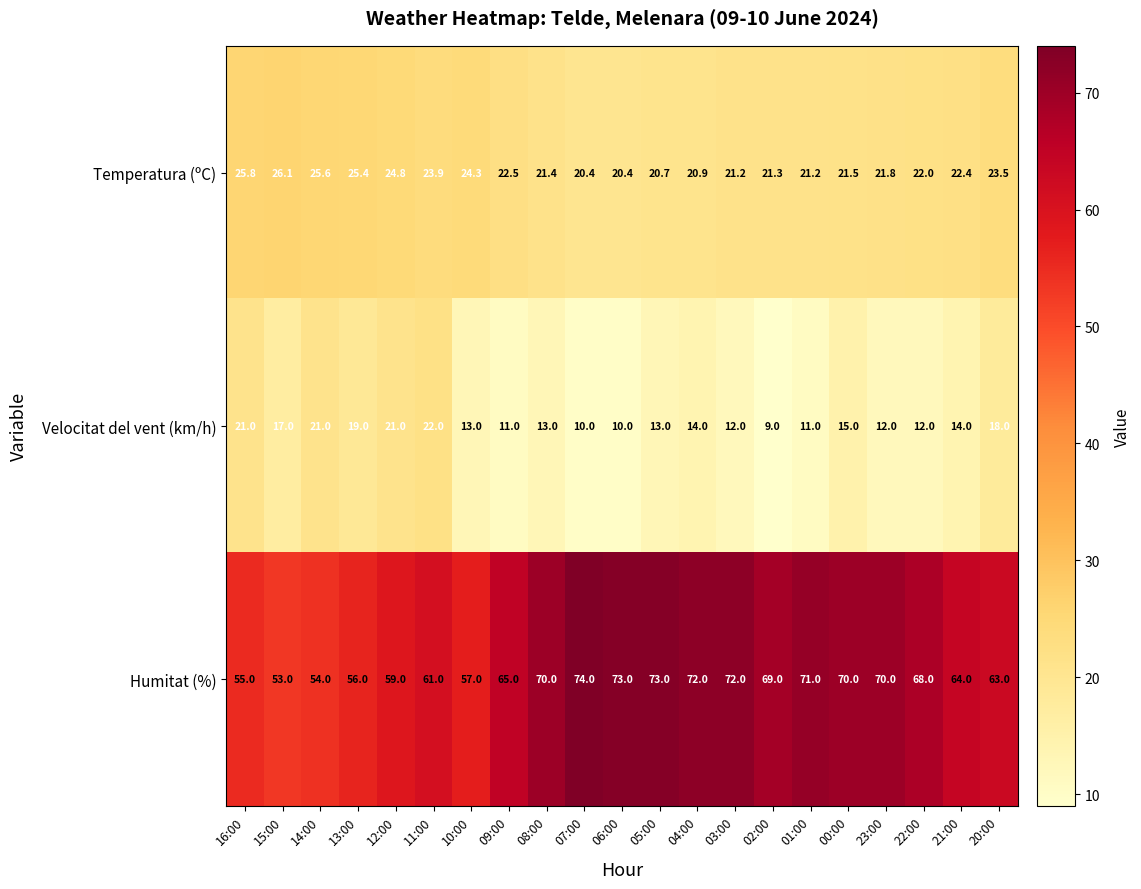

Which label corresponds to the smallest value in the chart?

02:00